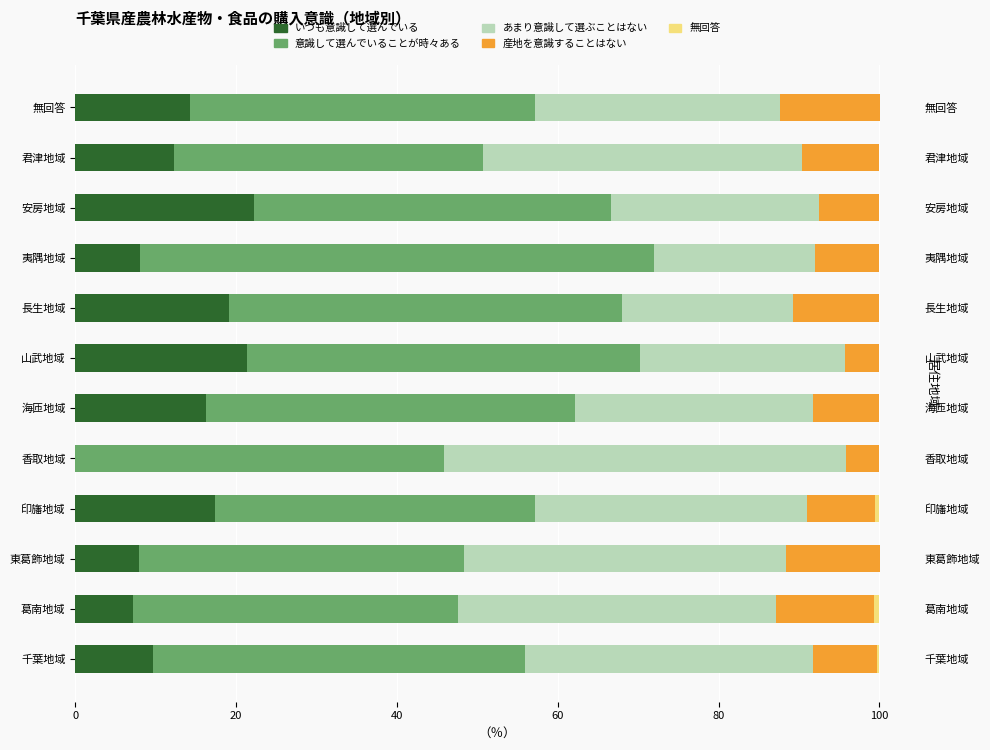

At how many categories does at least one series exceed 62?

1